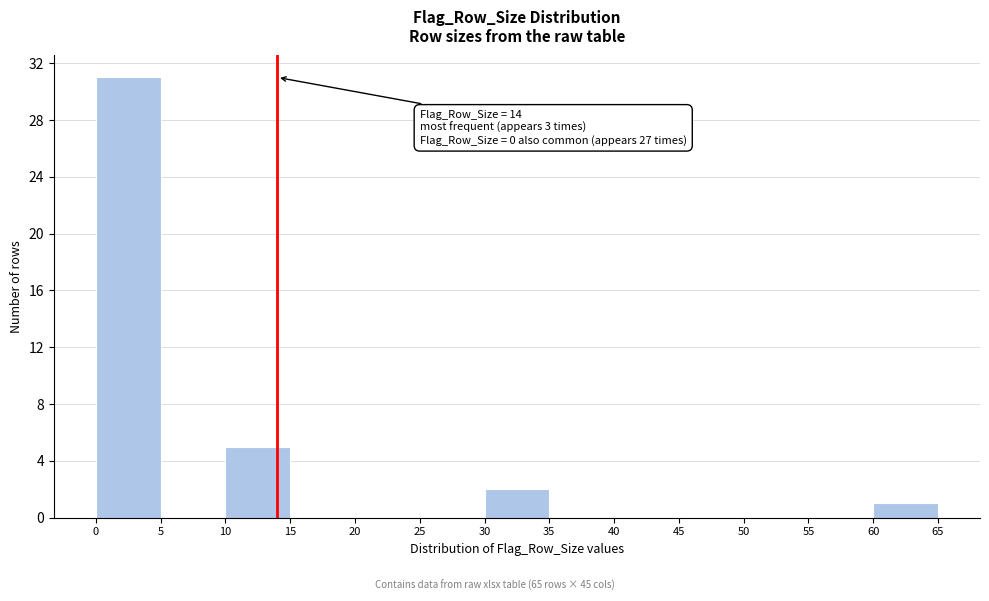

Which range on the x-axis has the tallest bar?

0 to 5